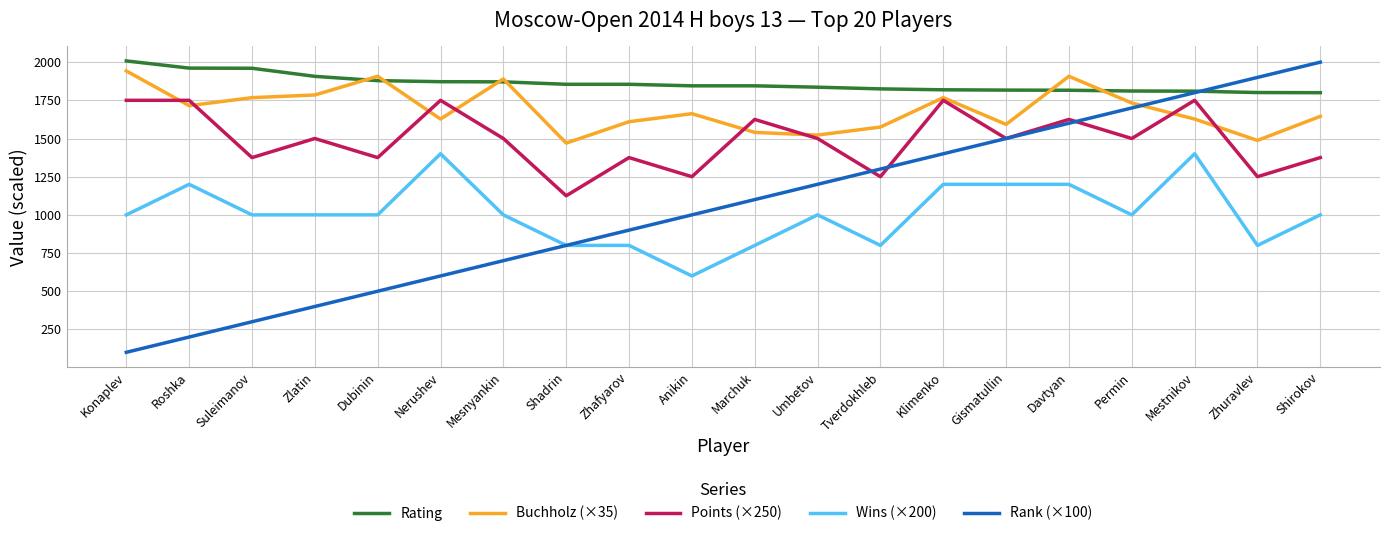

The value of Wins (×200) at Gismatullin is 1200.0. True or false?

True